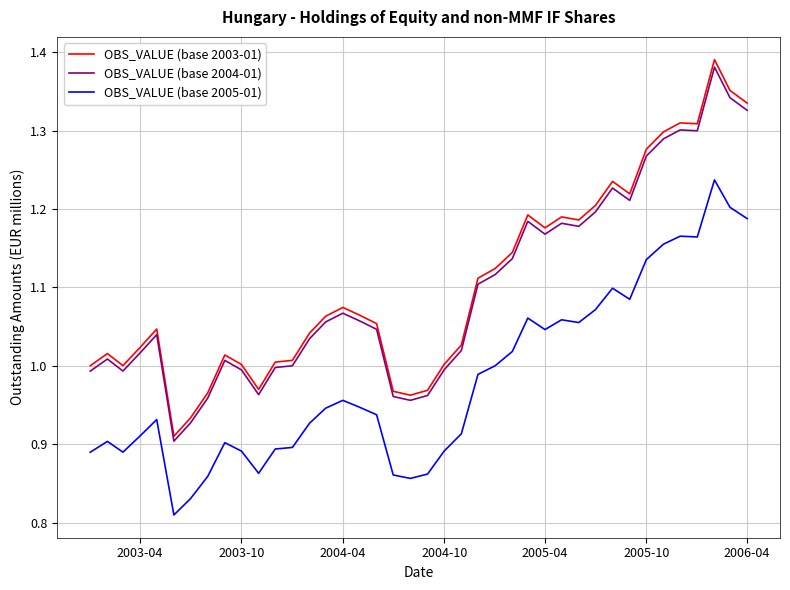

Which series has the largest range (max minus min)?

OBS_VALUE (base 2003-01)